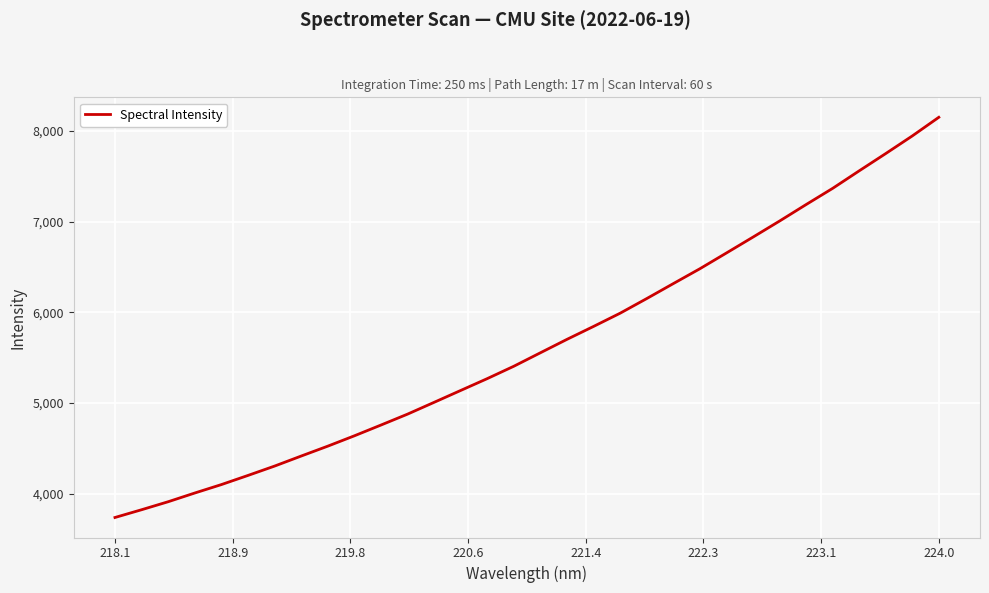

What is the smallest value displayed?

3738.4